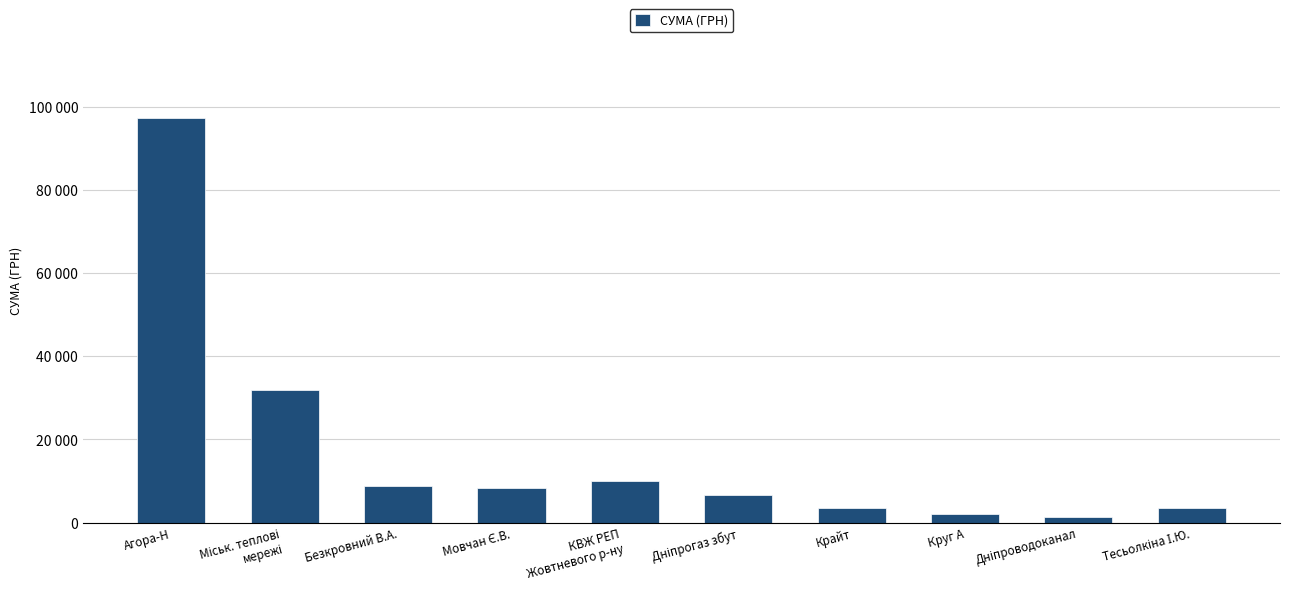

How many values exceed 8226?

5